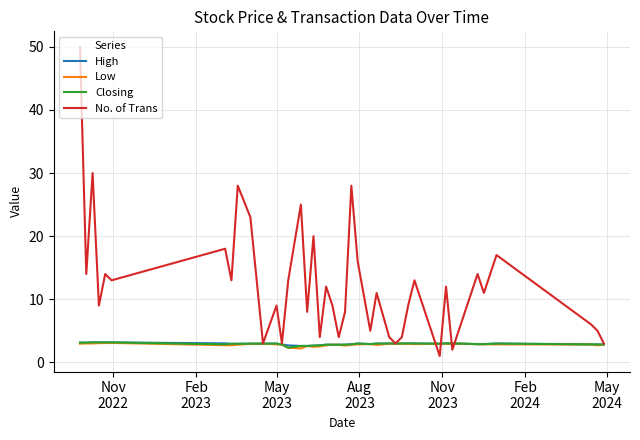

What is the greatest value displayed?

50.0